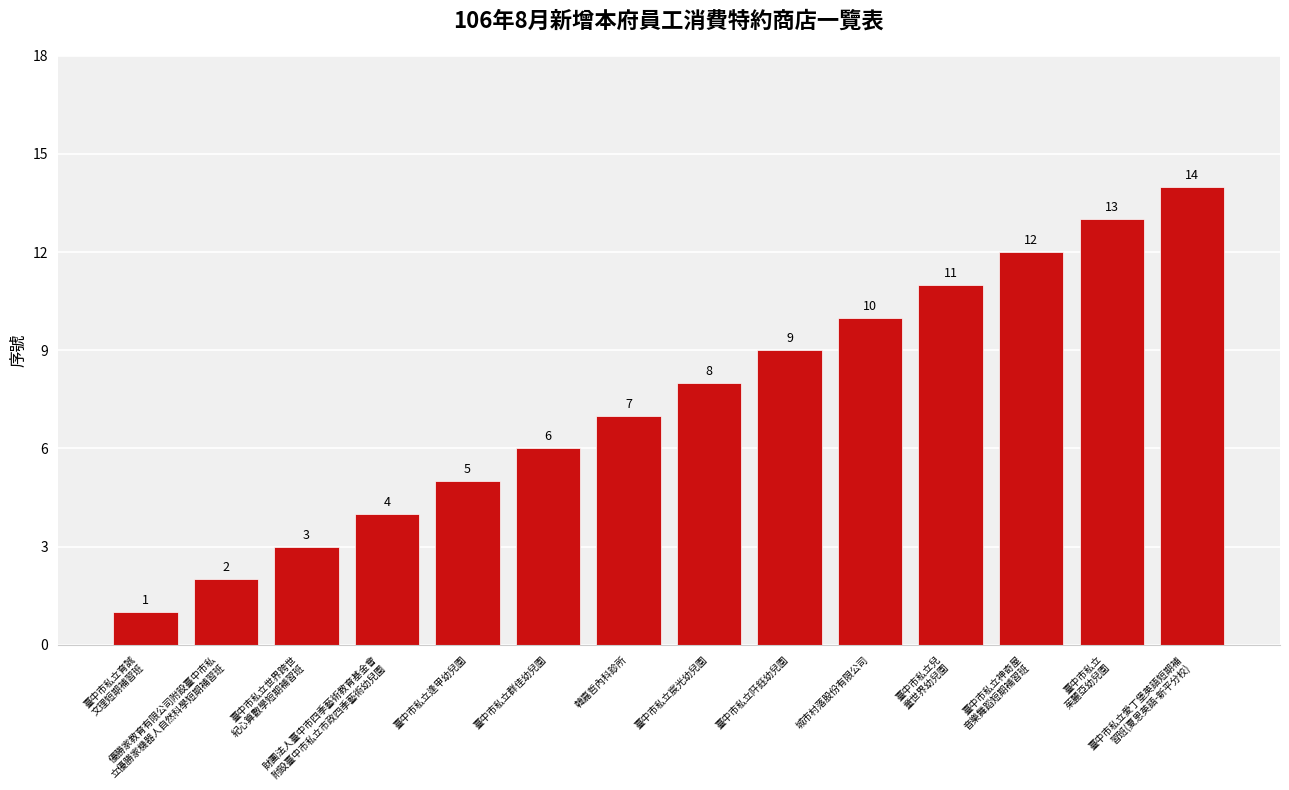

What is the greatest value displayed?

14